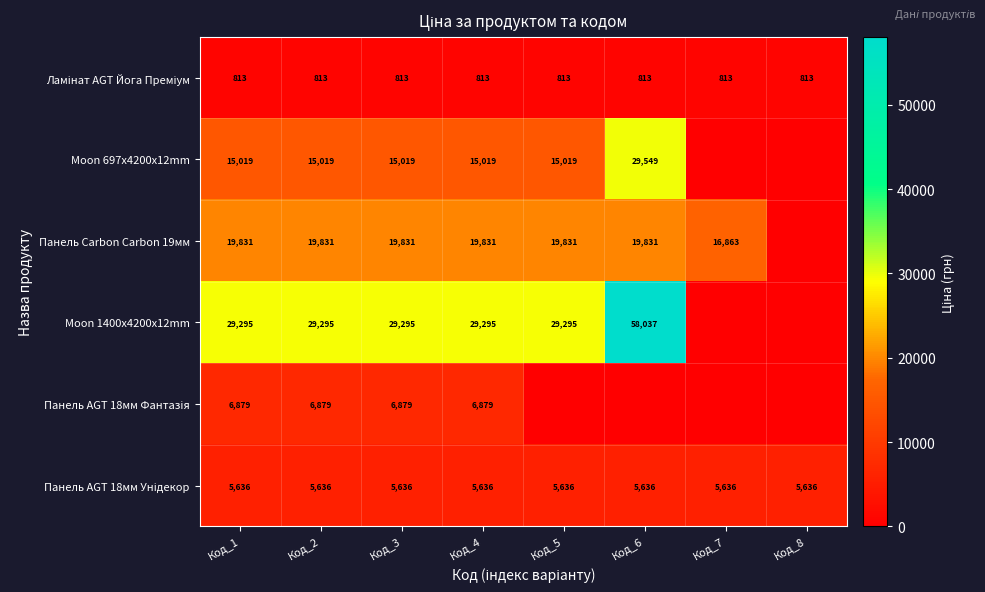

Count the number of data series in this chart.

6